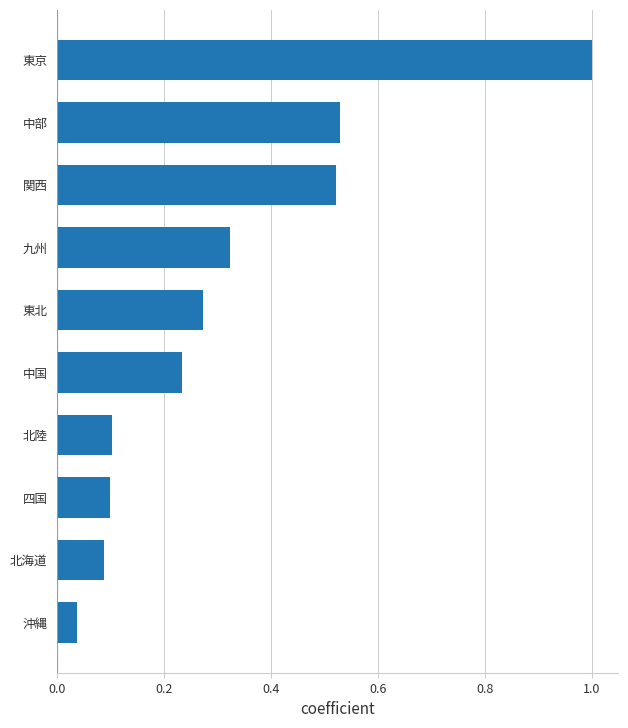

The value at 中国 is 0.1. True or false?

False